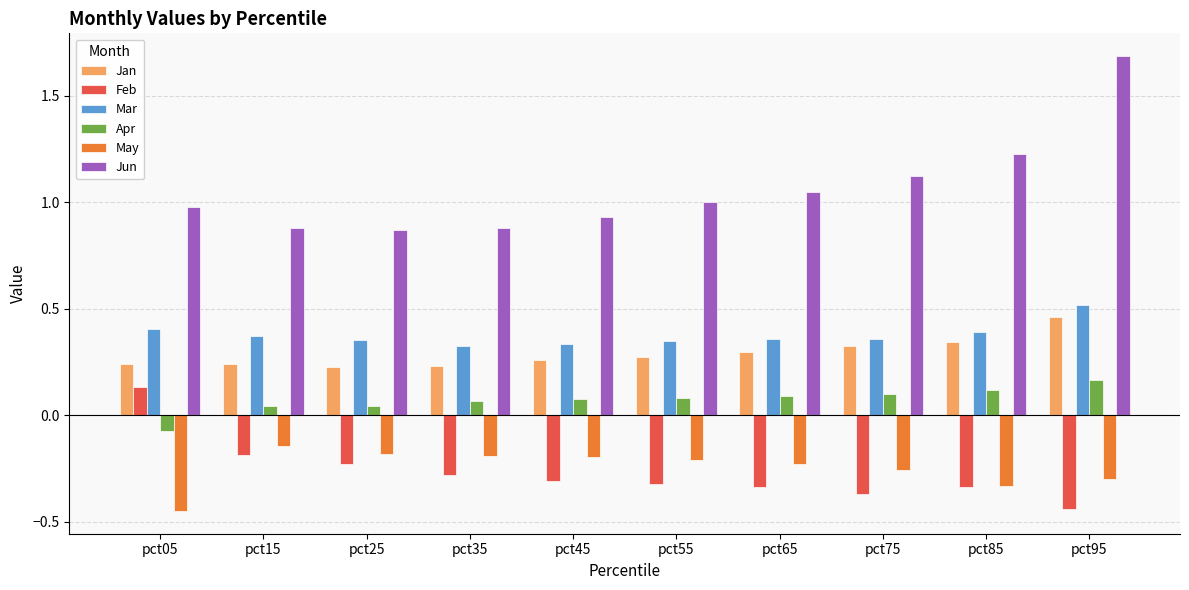

At pct05, list the series in order from smallest to largest.

May, Apr, Feb, Jan, Mar, Jun